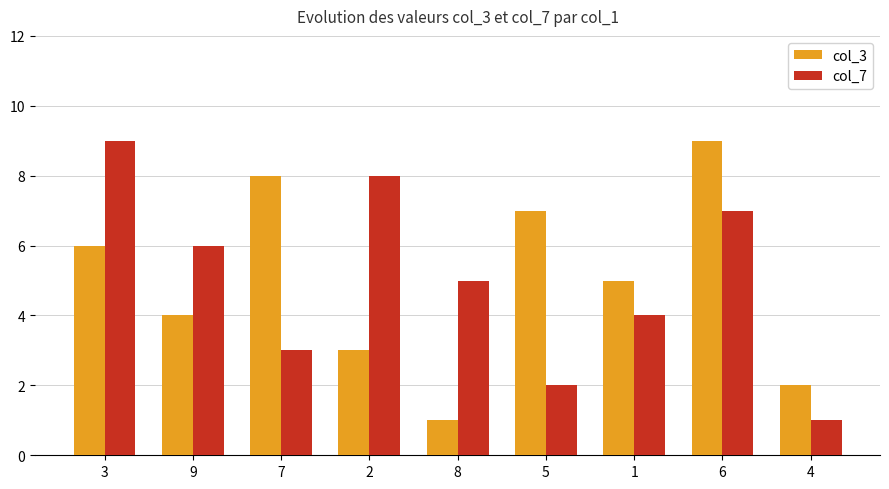

At 7, list the series in order from smallest to largest.

col_7, col_3